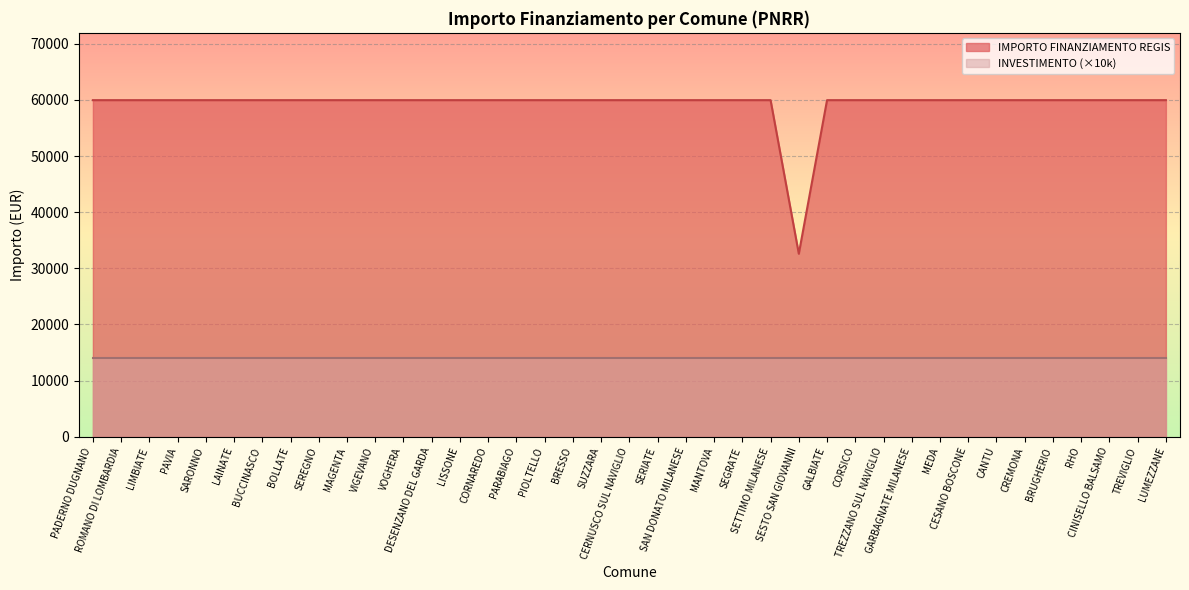

Which has a higher value, CANTU or GALBIATE?

CANTU